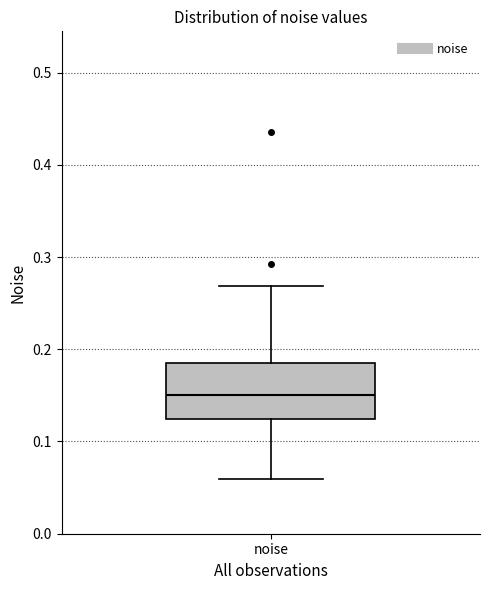

Read this box plot against the y-axis: the position of the median line, the range covered by the box, and the ends of both whiskers. The values are not printed on the chart, so give them approximately, as read against the axis.

median 0.15, box 0.12 to 0.19, whiskers 0.06 to 0.27